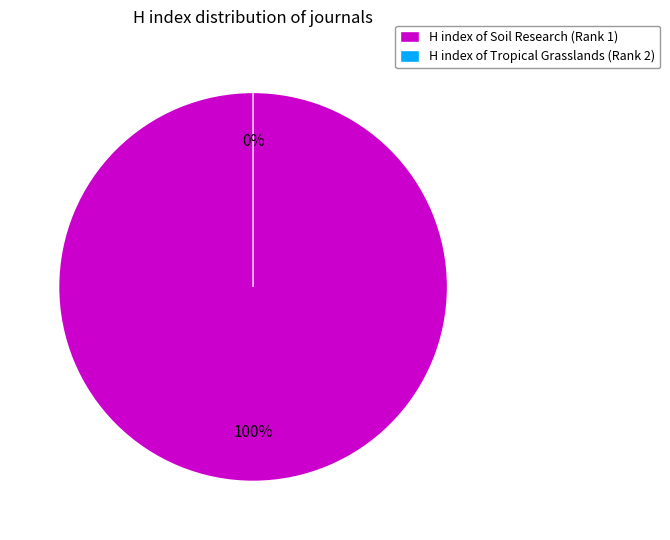

Between Soil Research (Rank 1) and Tropical Grasslands (Rank 2), which is larger?

Soil Research (Rank 1)